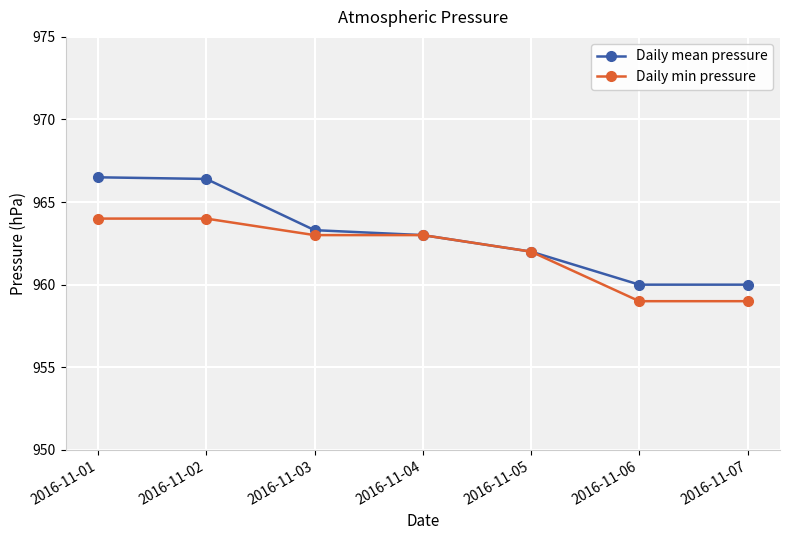

Reading right to left, what are all the values shown in this chart?

Daily mean pressure: 960.0	960.0	962.0	963.0	963.3	966.4	966.5
Daily min pressure: 959.0	959.0	962.0	963.0	963.0	964.0	964.0